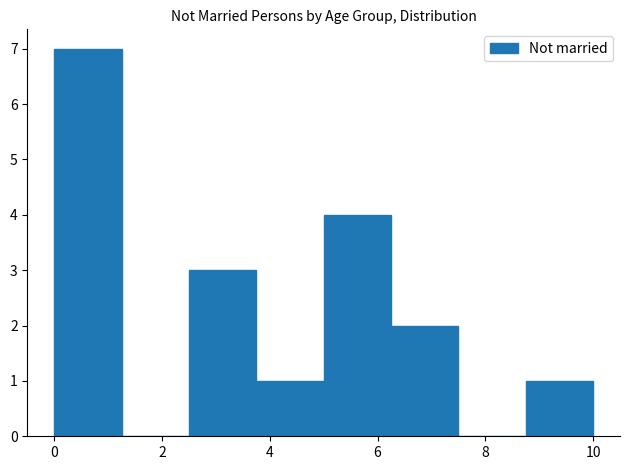

What is the height of the bar covering 3.75 to 5.00 on the x-axis? Neither the bar edges nor the heights are printed on the chart, so give them approximately, as read against the axes.

1